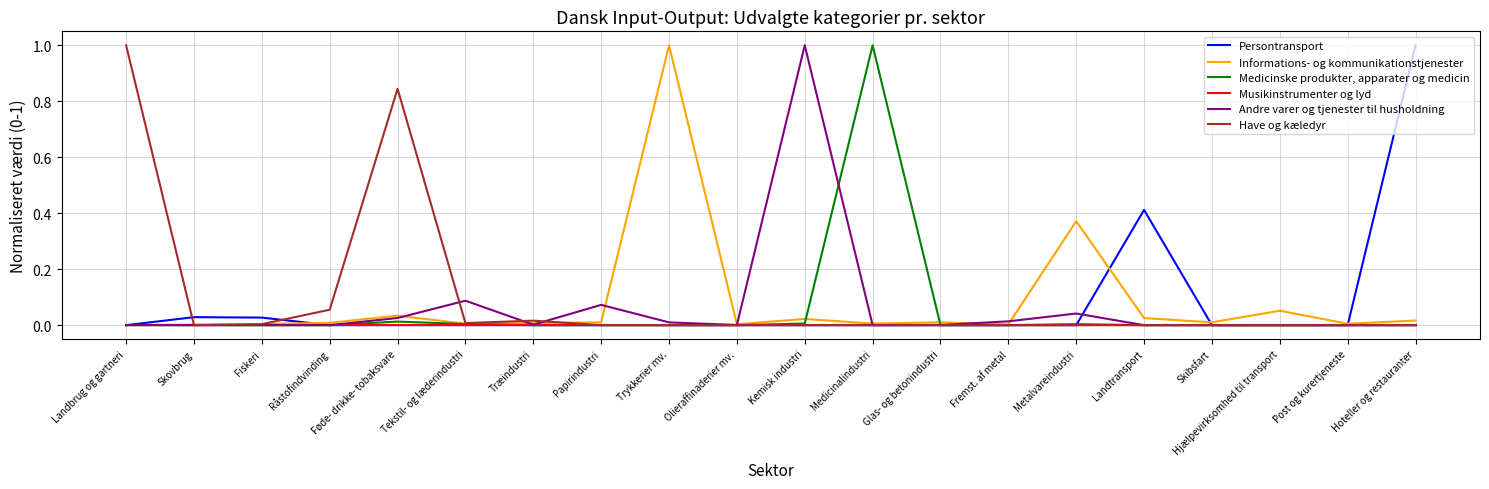

True or false: Andre varer og tjenester til husholdning has a value of 0.0 at Hjælpevirksomhed til transport.

True